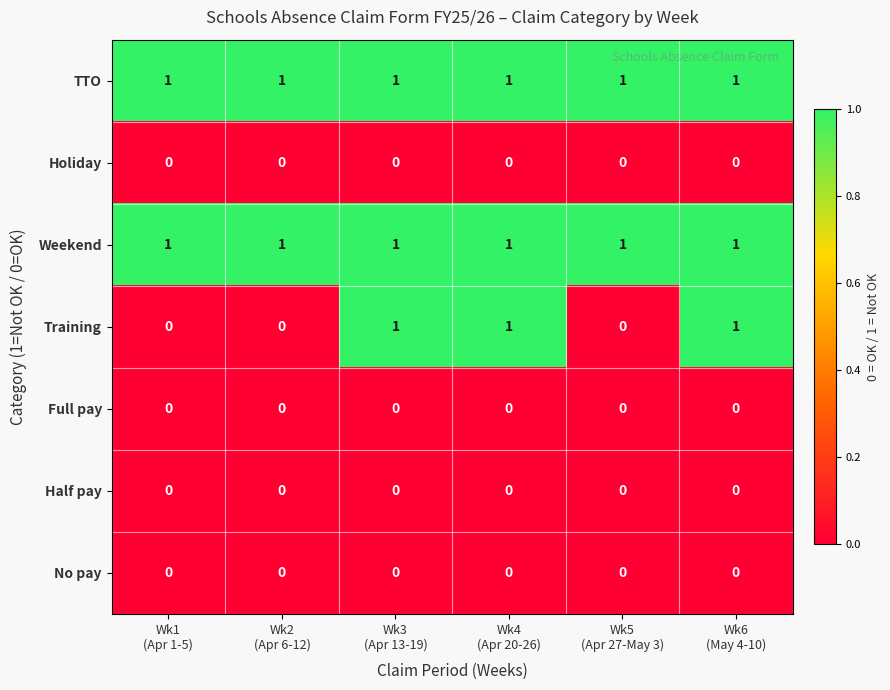

At how many categories does at least one series exceed 0?

6